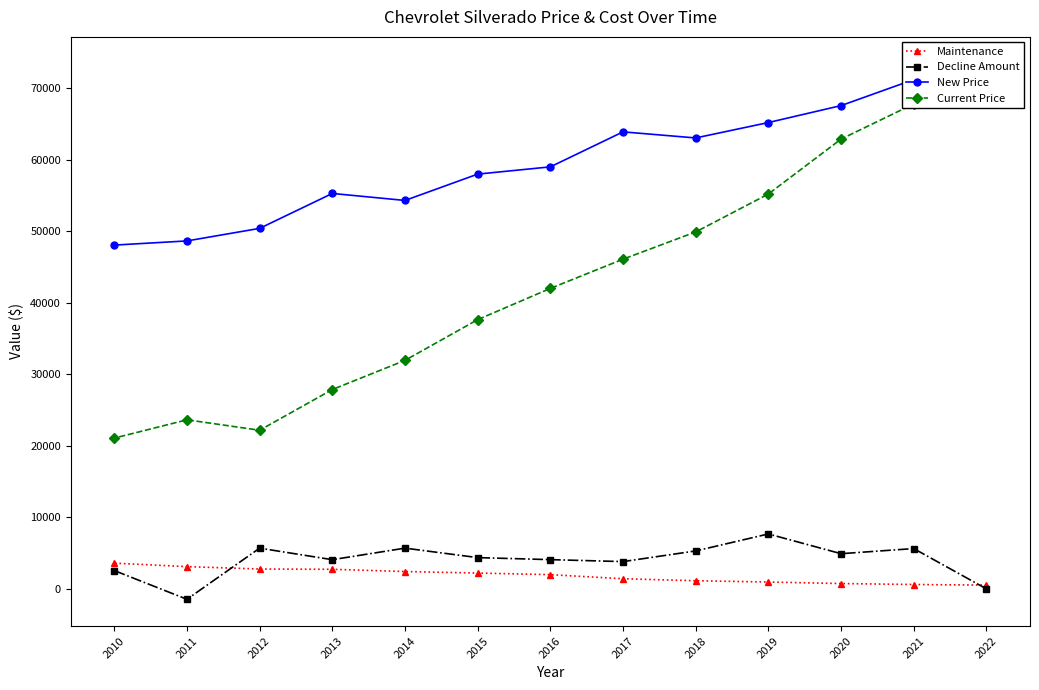

True or false: Current Price and Decline Amount cross at least once.

False